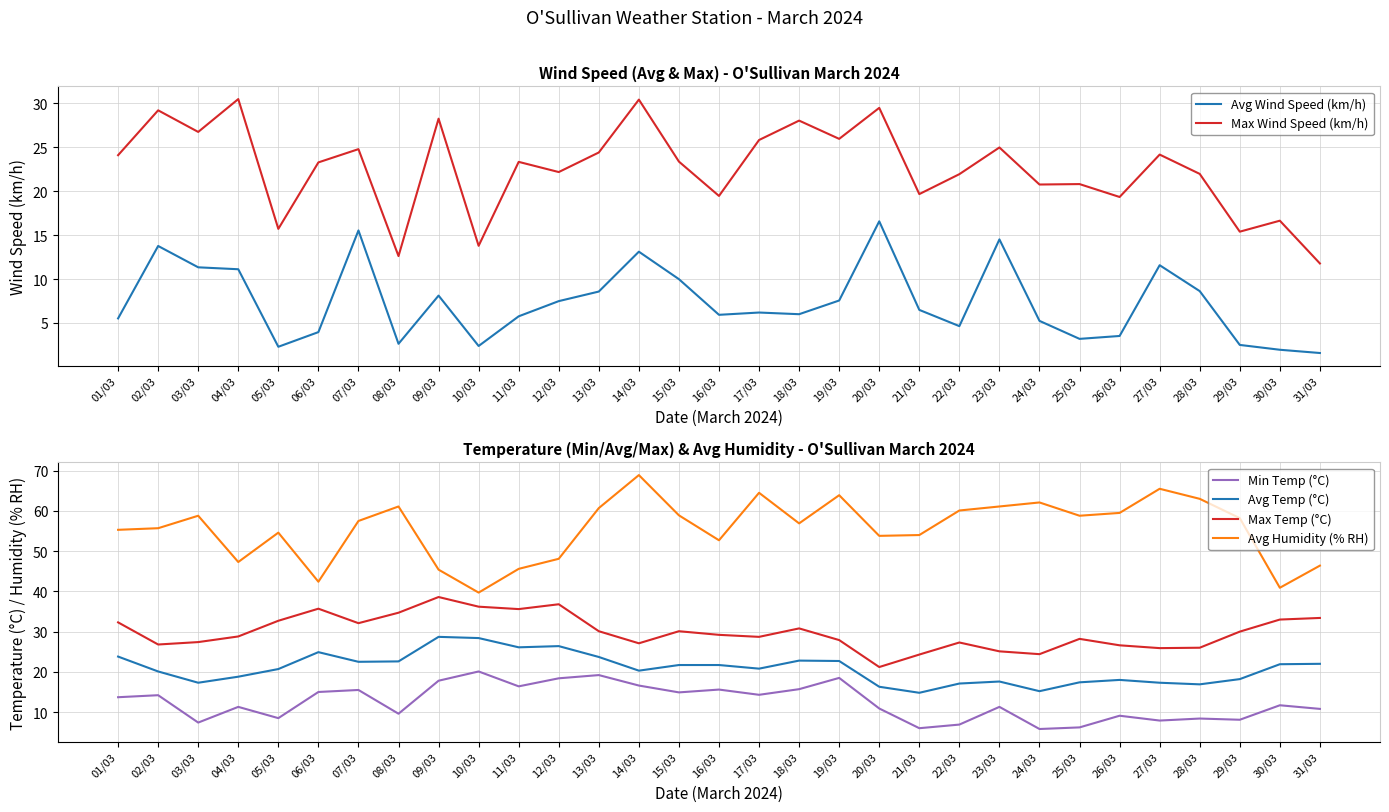

Where is the first local maximum for Avg Temp (°C)?

06/03